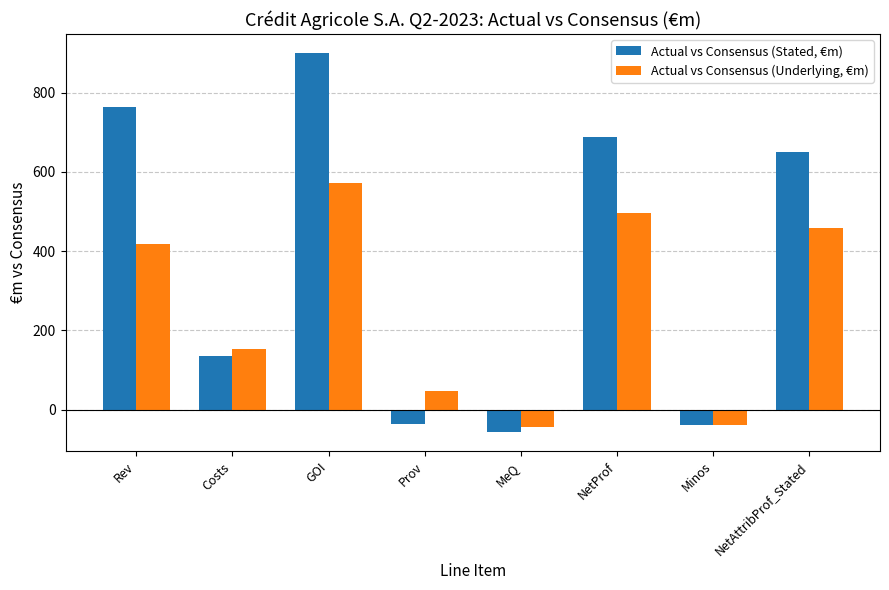

What is the value of the Actual vs Consensus (Underlying, €m) bar at the 3rd from the left?

572.3